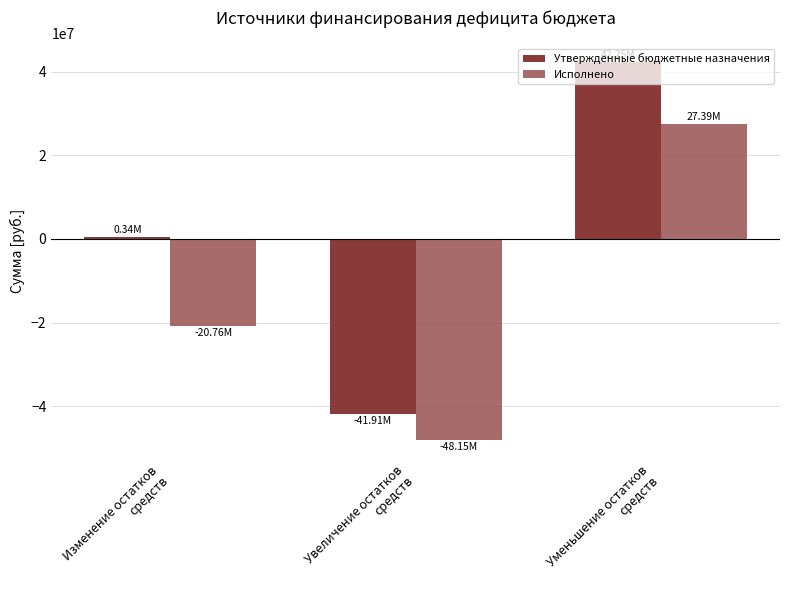

What is the difference between the maximum and minimum values in the Утвержденные бюджетные назначения series?

84157629.4